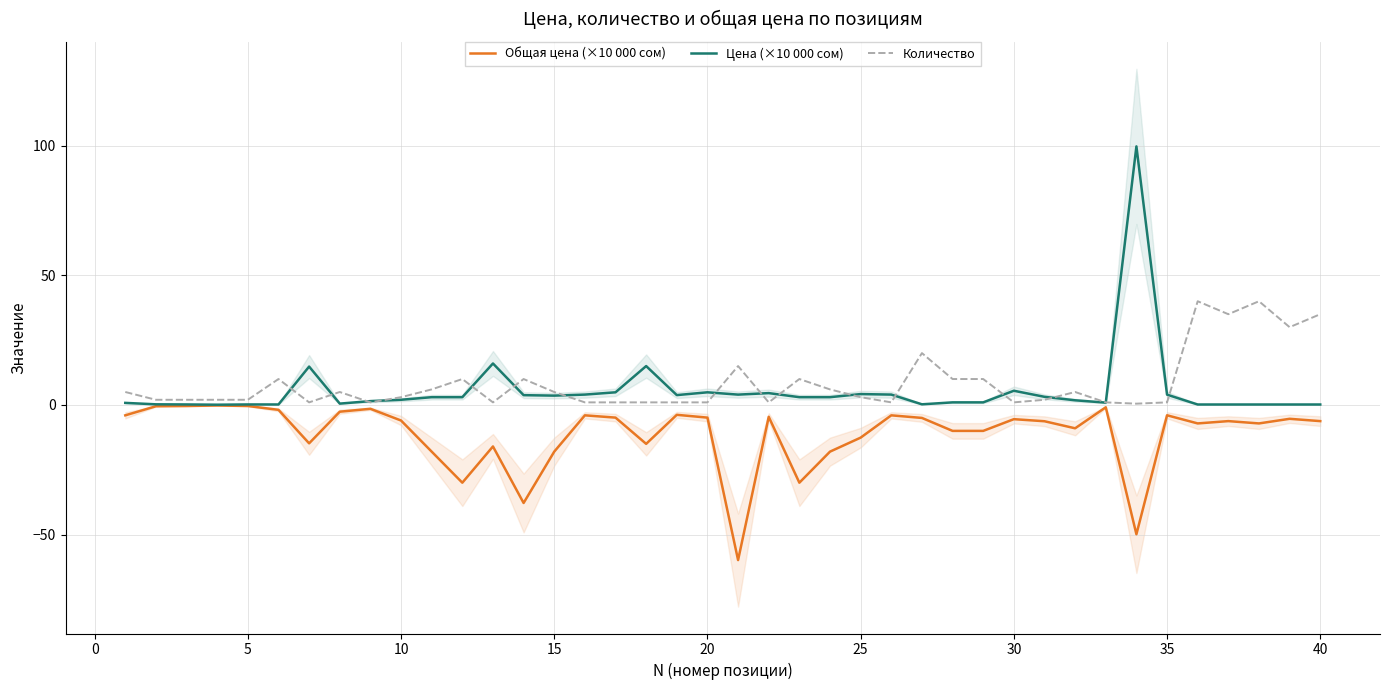

What is the minimum value shown in the chart?

-59.8